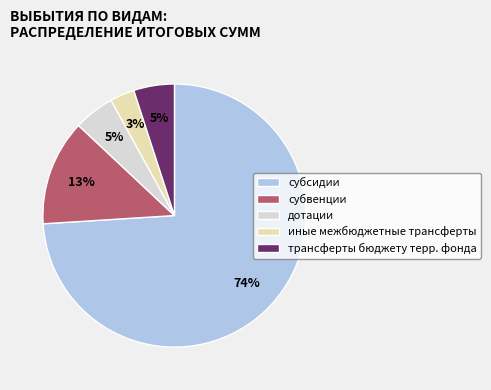

Do трансферты бюджету терр. фонда and субвенции together represent more than half of the pie?

No